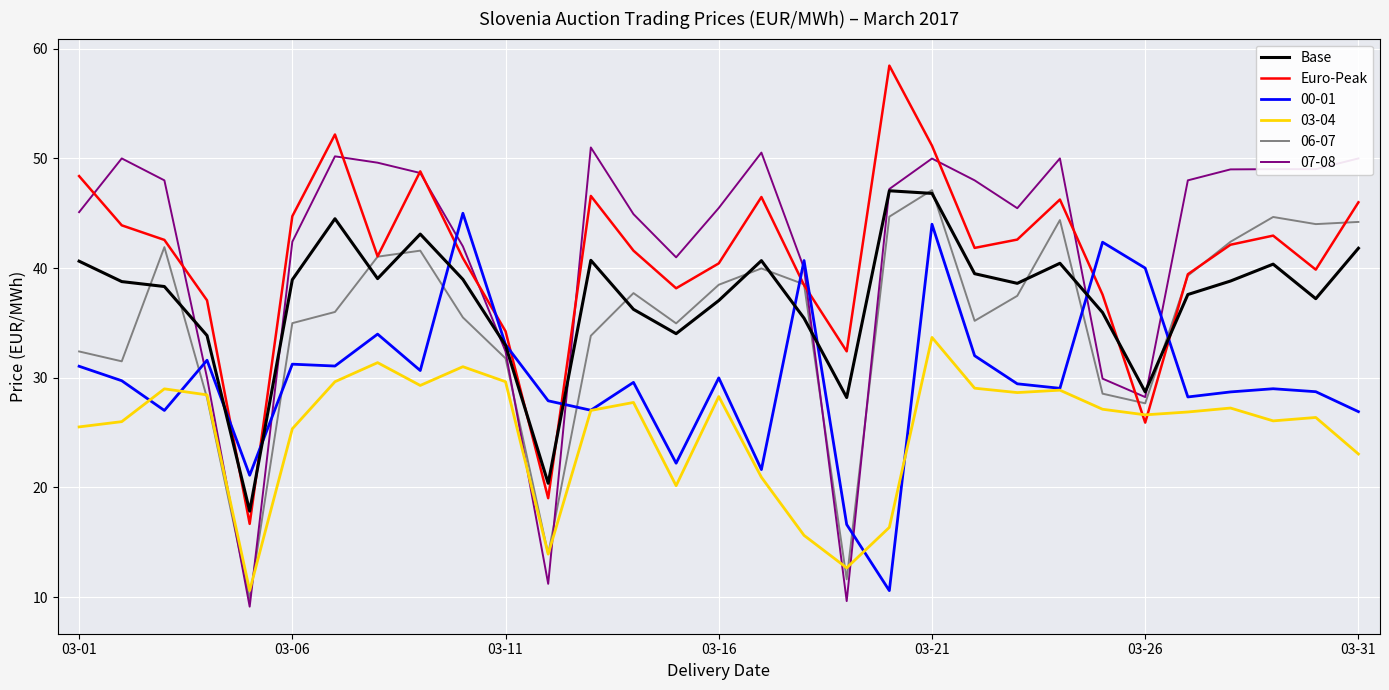

What is the maximum value shown in the chart?

58.5